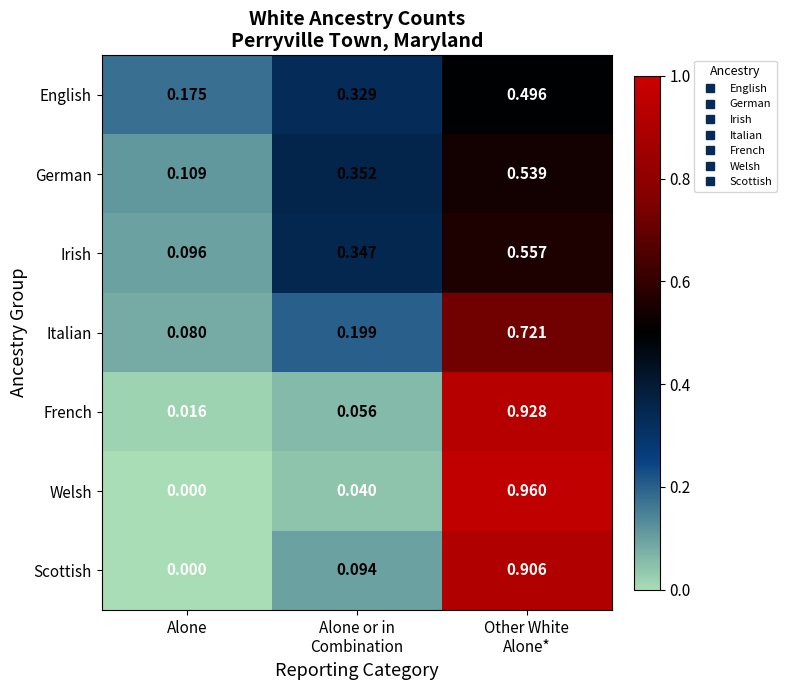

Which category has the lowest value in the English series?

Alone